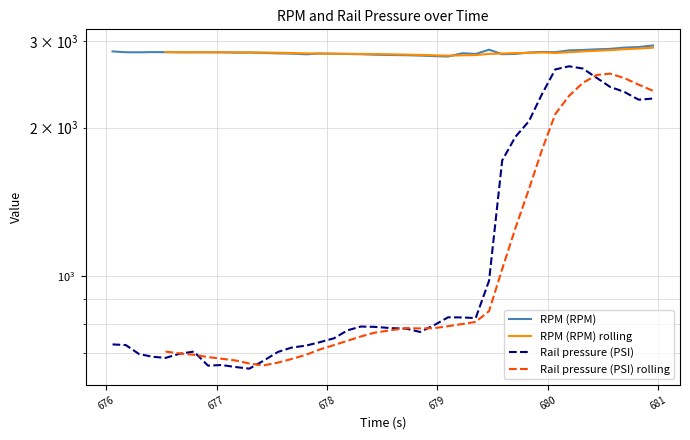

Is it true that RPM (RPM) equals 4022.1 at 16?

False